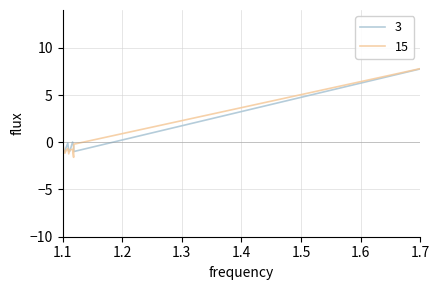

What is the minimum value for 3?

-1.0